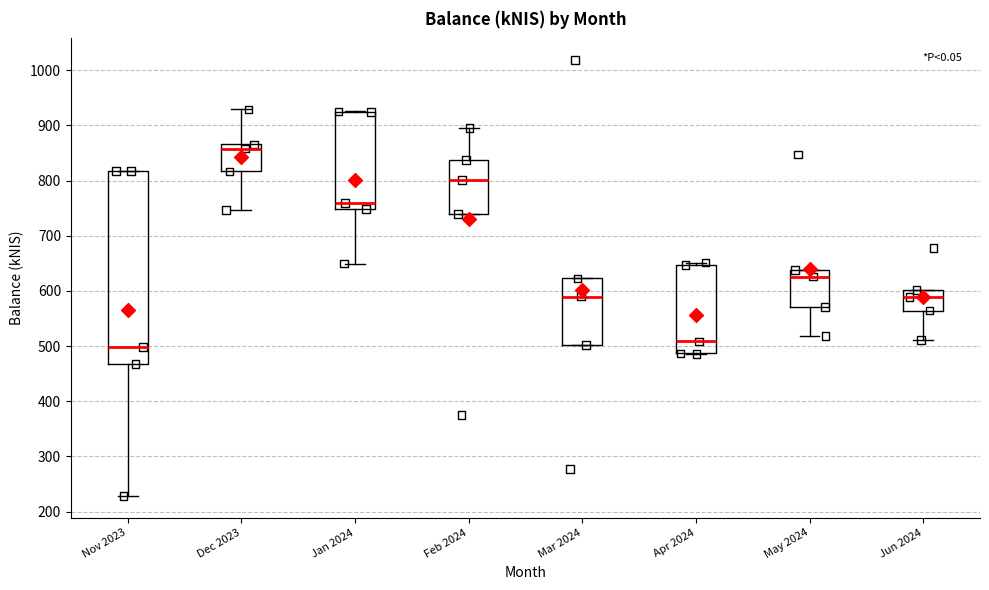

Reading left to right, read every box against the y-axis: the position of its median line, the range the box covers, and the ends of its whiskers. The values are not printed on the chart, so give them approximately, as read against the axis.

Nov 2023: median 500, box 470 to 820, whiskers 230 to 820
Dec 2023: median 860, box 820 to 870, whiskers 750 to 930
Jan 2024: median 760, box 750 to 920, whiskers 650 to 930
Feb 2024: median 800, box 740 to 840, whiskers 740 to 890
Mar 2024: median 590, box 500 to 620, whiskers 500 to 620
Apr 2024: median 510, box 490 to 650, whiskers 490 to 650 (just above the box's upper edge)
May 2024: median 630, box 570 to 640, whiskers 520 to 640
Jun 2024: median 590, box 560 to 600, whiskers 510 to 600